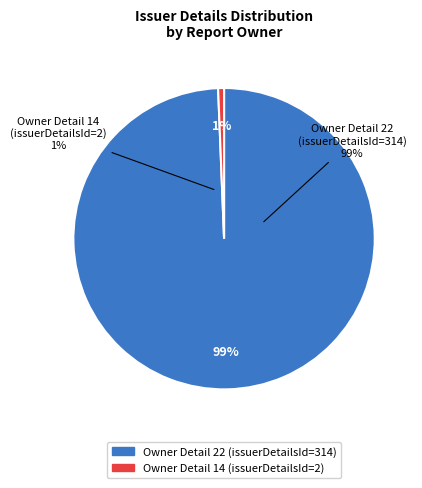

Is there any slice that represents more than half of the pie?

Yes